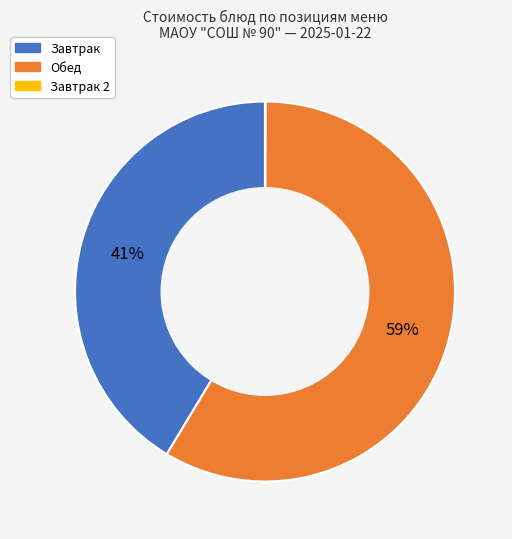

Is there any slice that represents more than half of the pie?

Yes